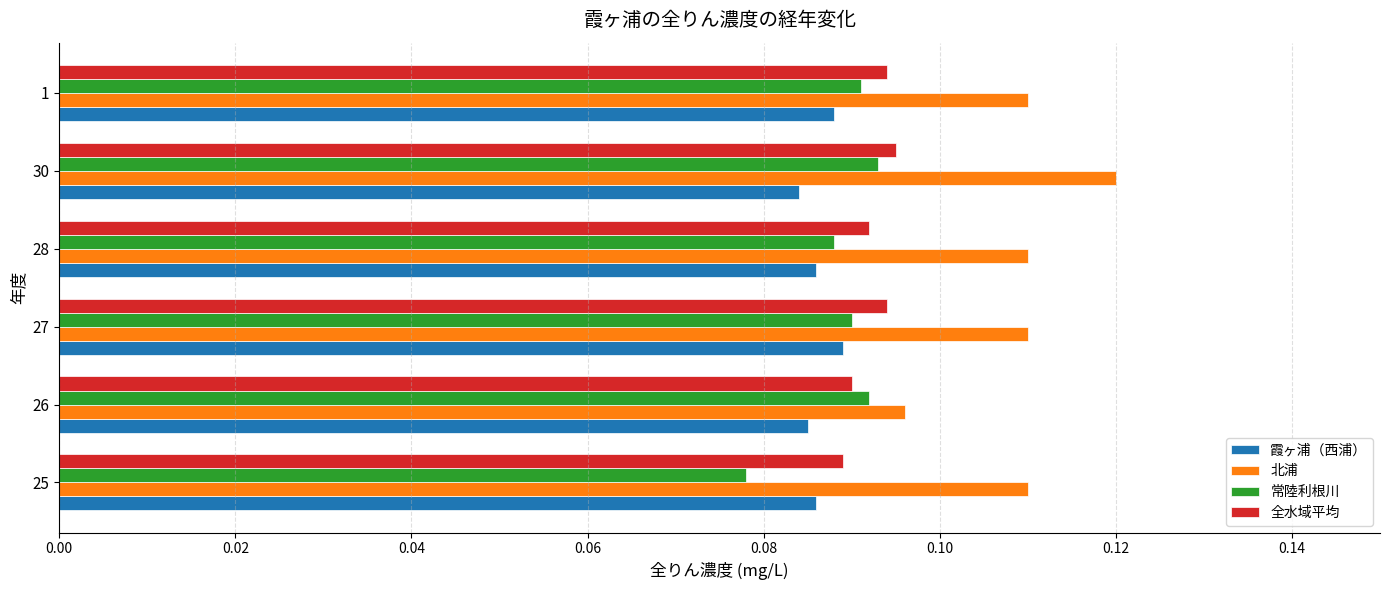

What is the sum of all 北浦 values?

0.7